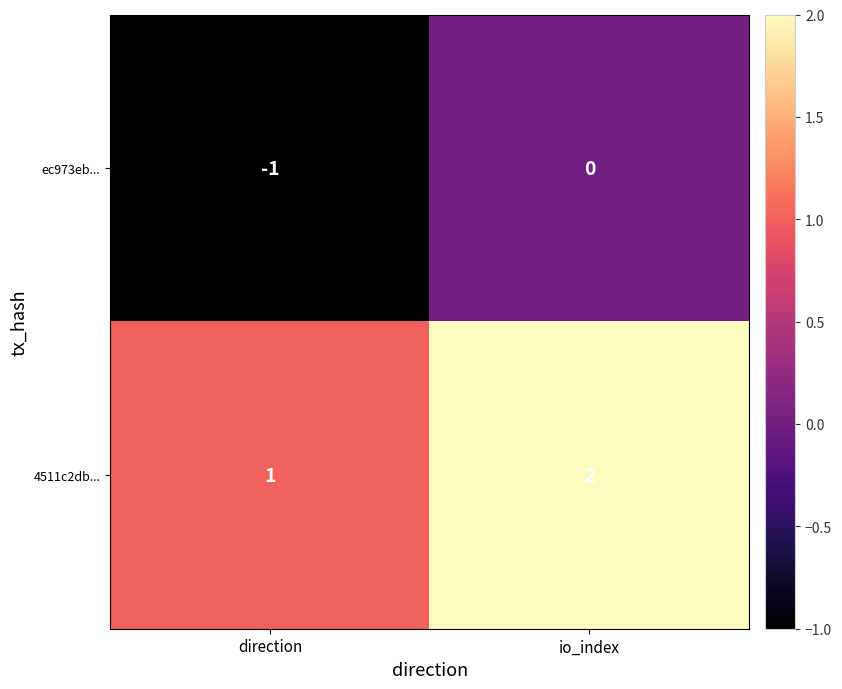

At which category does the chart reach its peak across all series?

io_index